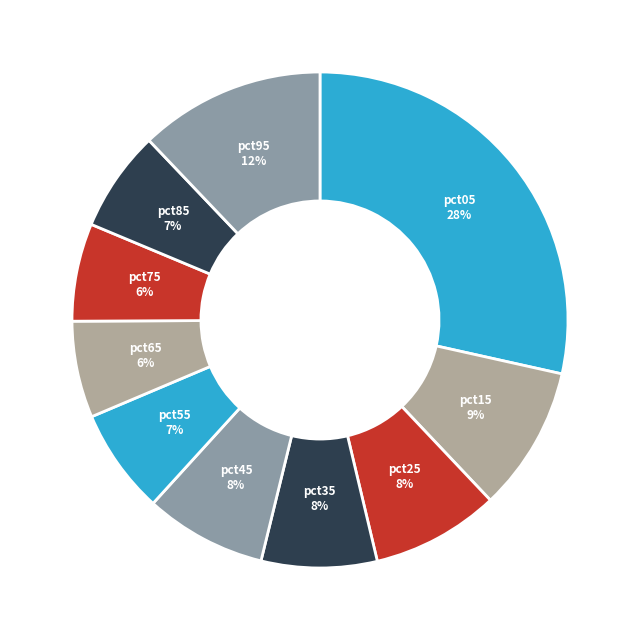

Which category has the biggest portion of the pie?

pct05